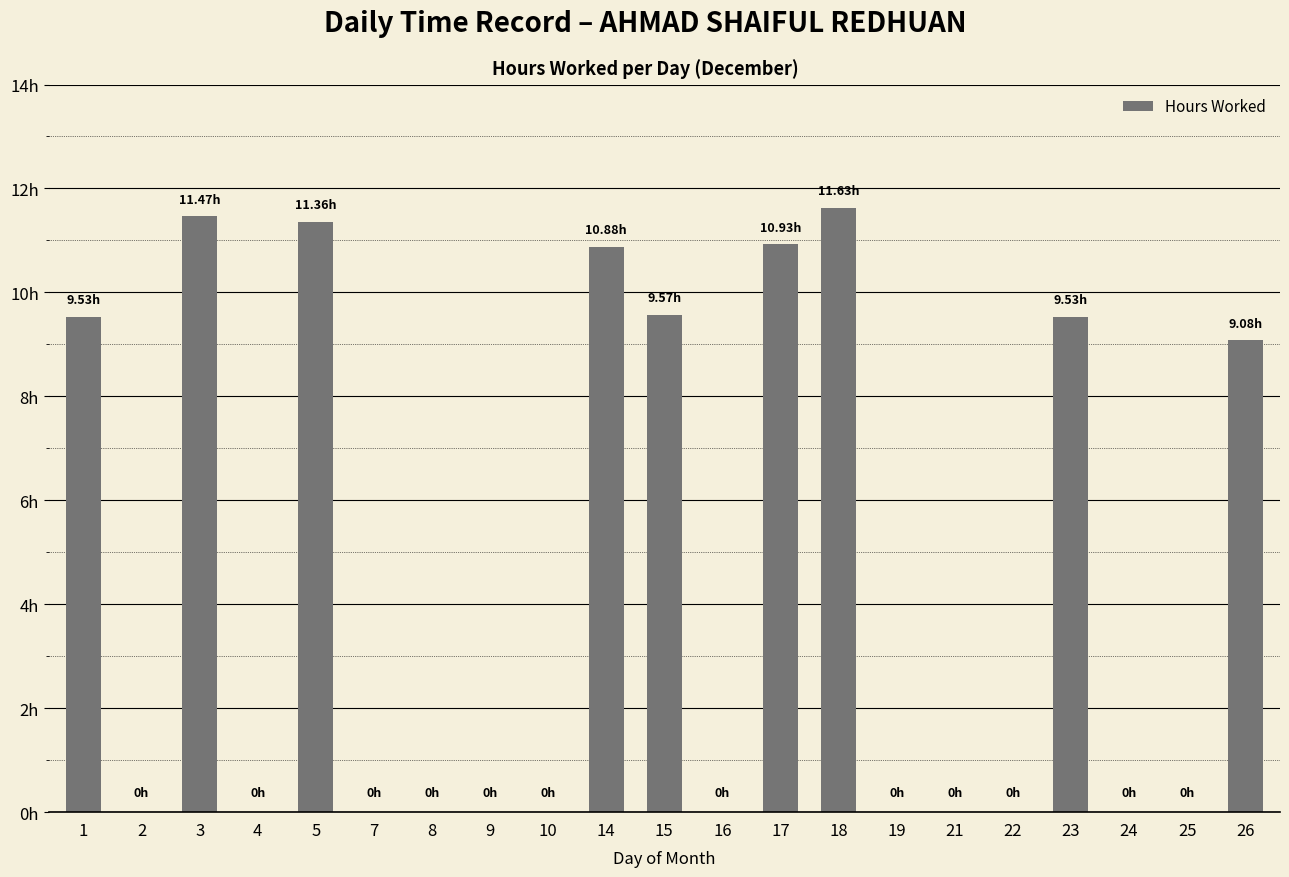

Are the bars horizontal?

No